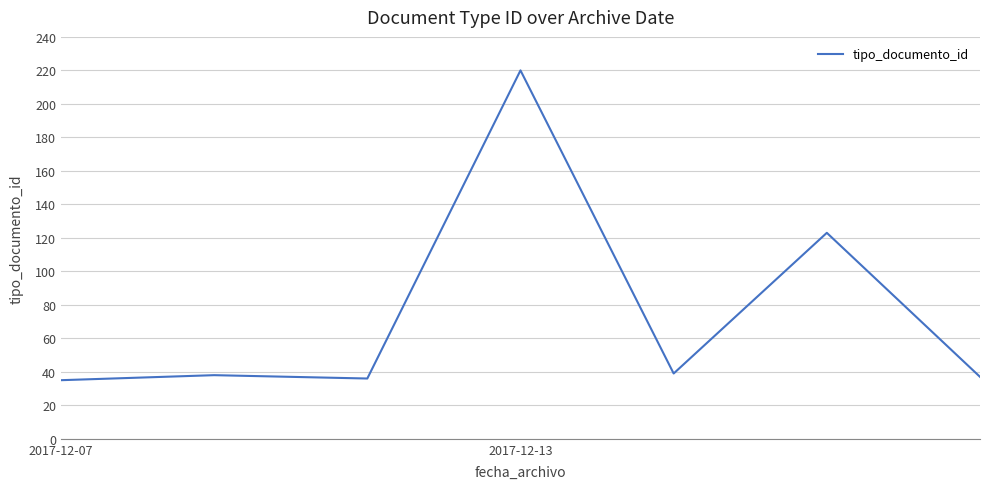

What is the minimum value shown in the chart?

35